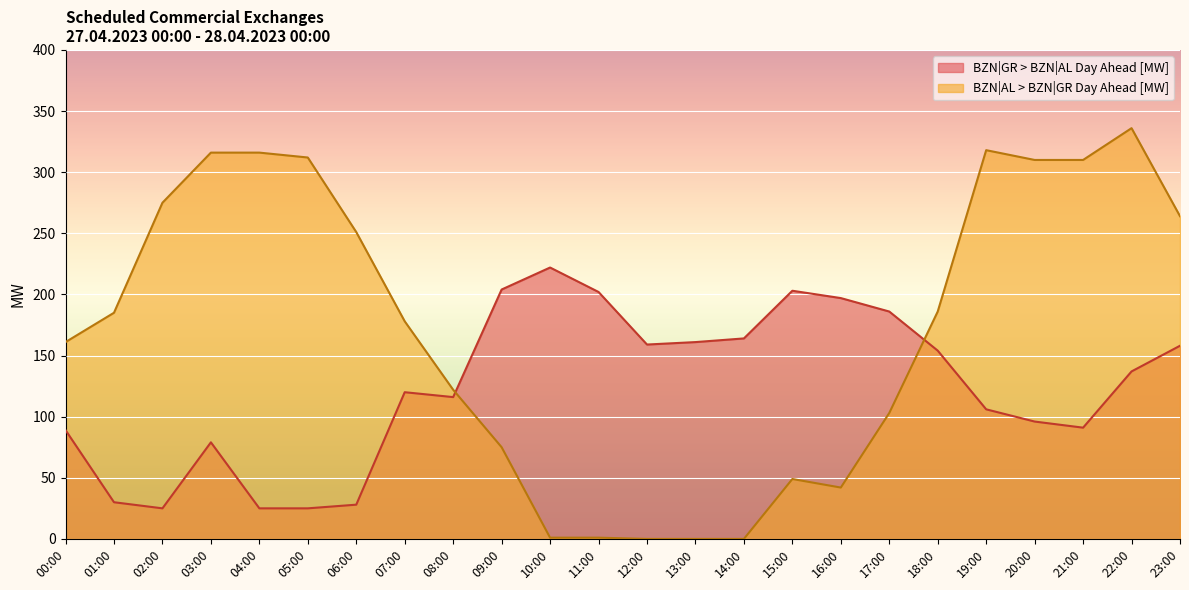

Between which two adjacent categories do BZN|GR > BZN|AL Day Ahead [MW] and BZN|AL > BZN|GR Day Ahead [MW] first intersect?

08:00 and 09:00